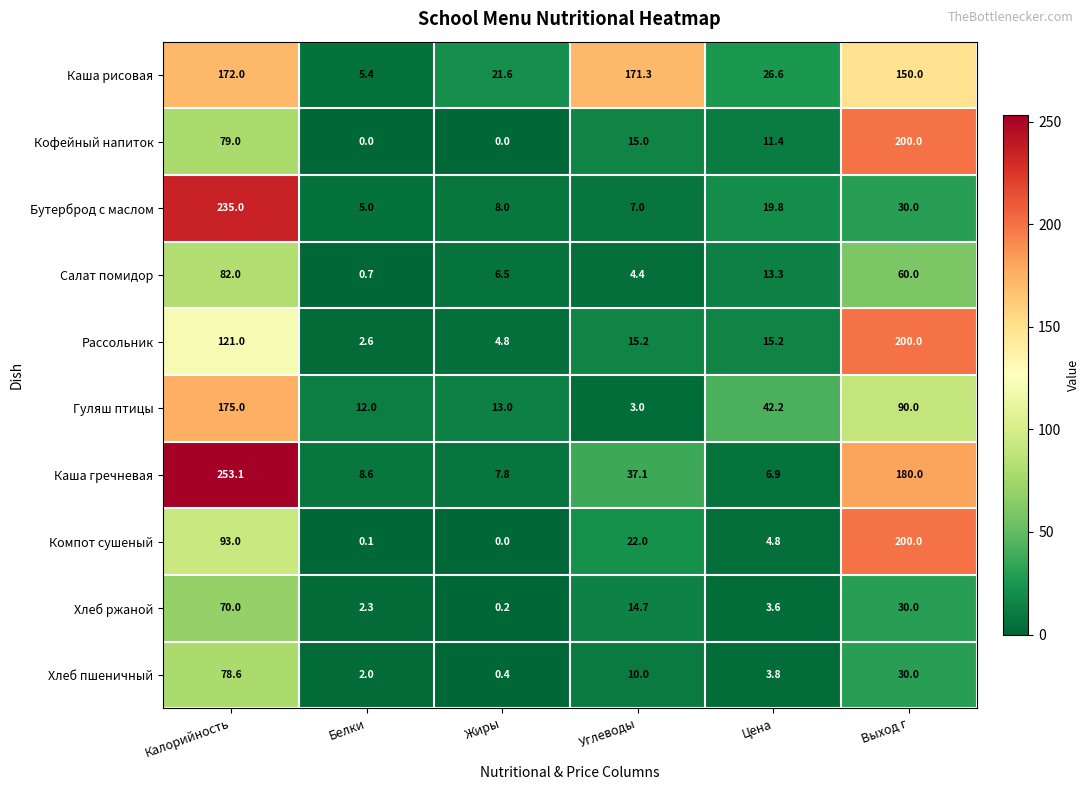

Which label corresponds to the largest value in the chart?

Калорийность